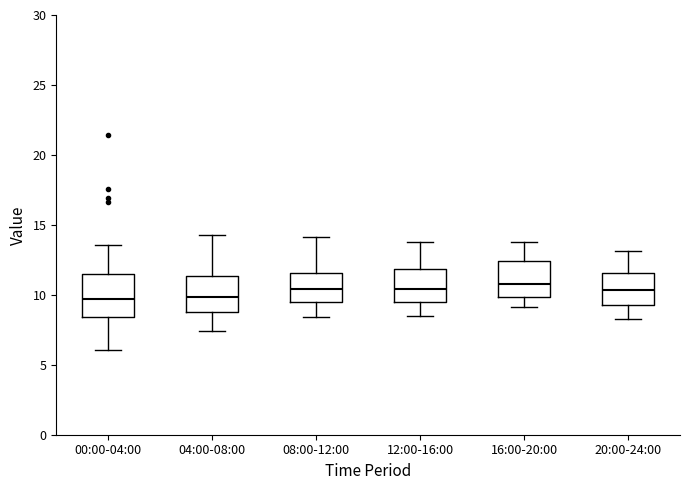

Reading left to right, read every box against the y-axis: the position of its median line, the range the box covers, and the ends of its whiskers. The values are not printed on the chart, so give them approximately, as read against the axis.

00:00-04:00: median 9.5, box 8.5 to 11.5, whiskers 6.0 to 13.5
04:00-08:00: median 10.0, box 9.0 to 11.5, whiskers 7.5 to 14.5
08:00-12:00: median 10.5, box 9.5 to 11.5, whiskers 8.5 to 14.0
12:00-16:00: median 10.5, box 9.5 to 12.0, whiskers 8.5 to 14.0
16:00-20:00: median 11.0, box 10.0 to 12.5, whiskers 9.0 to 14.0
20:00-24:00: median 10.5, box 9.5 to 11.5, whiskers 8.5 to 13.0